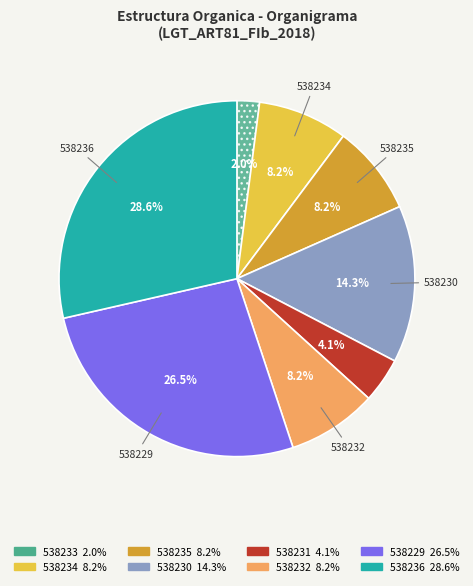

Is the sum of 538236 and 538234 greater than half?

No